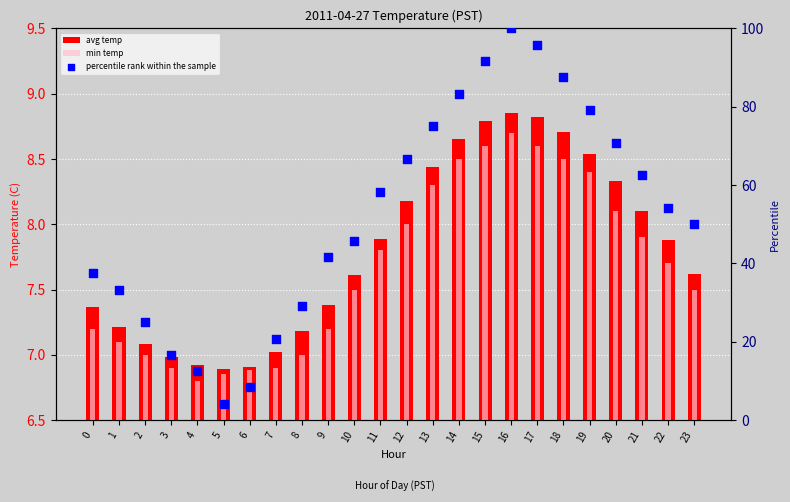

What are all the series names shown in the legend?

avg temp, min temp, percentile rank within the sample